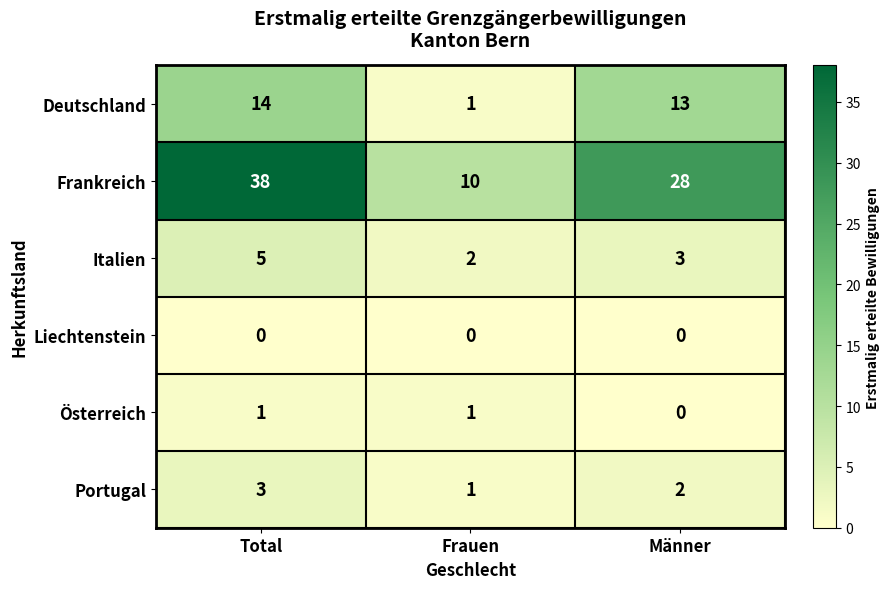

Is the value of Österreich at Total greater than the value of Liechtenstein at Männer?

Yes